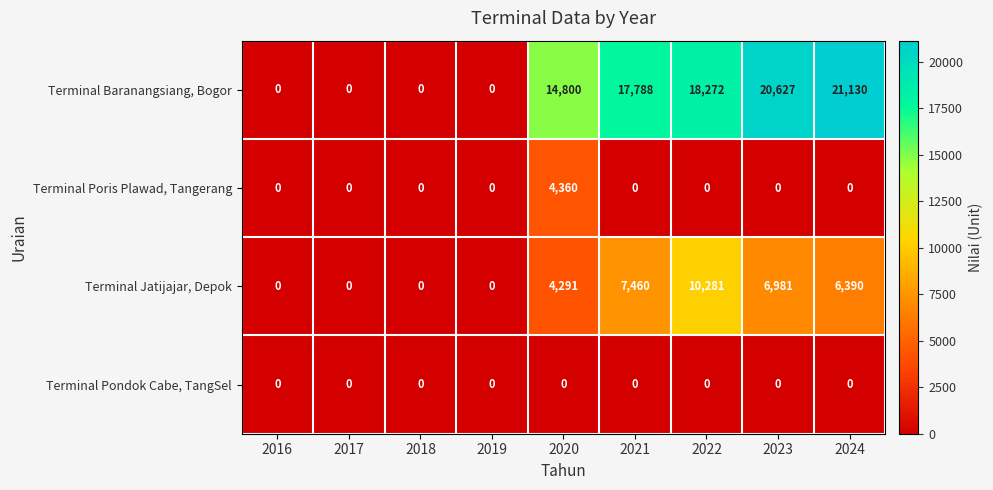

Which label corresponds to the largest value in the chart?

2024